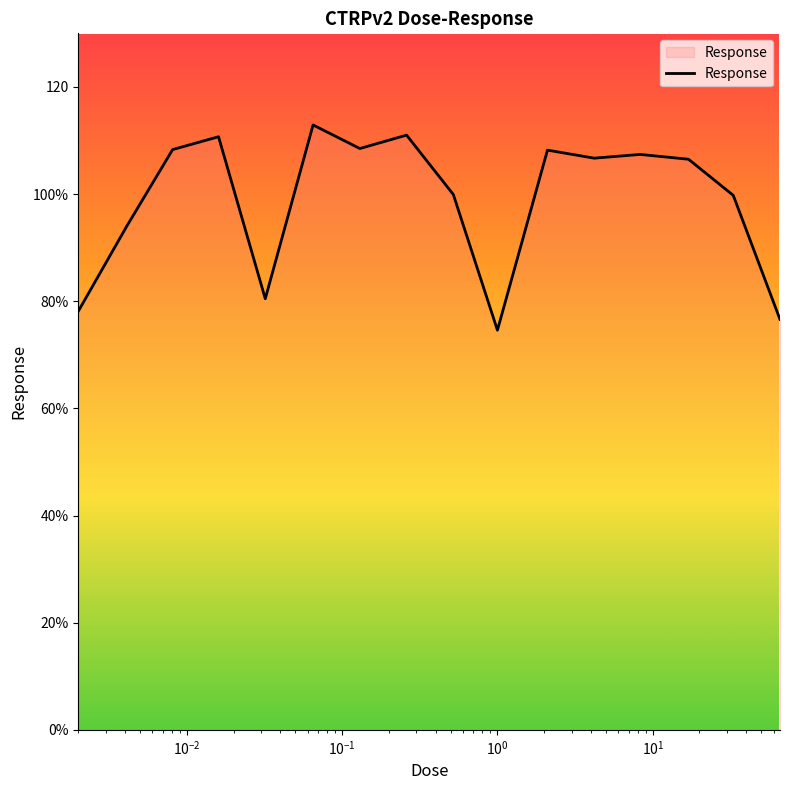

Does the chart display data point markers on the line(s)?

No